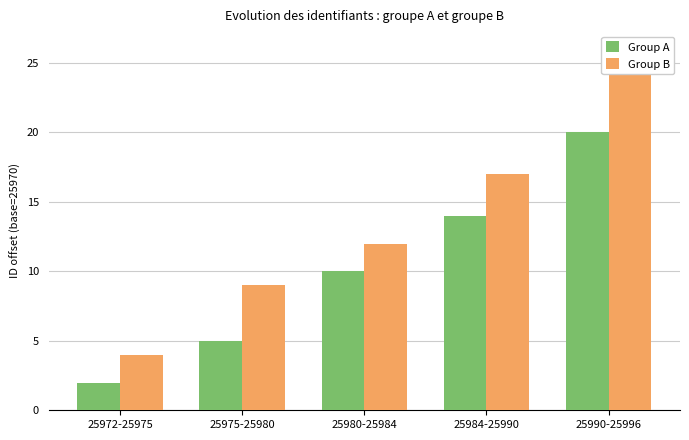

What are all the series names shown in the legend?

Group A, Group B